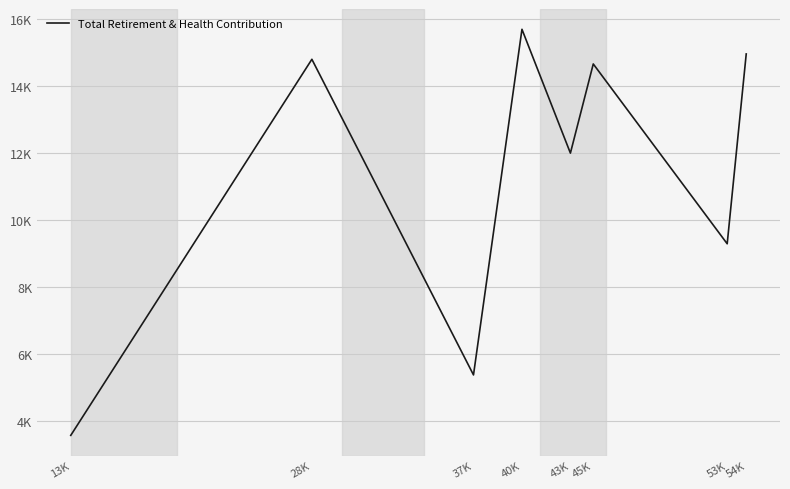

True or false: the data shows 14802 at 28K.

True